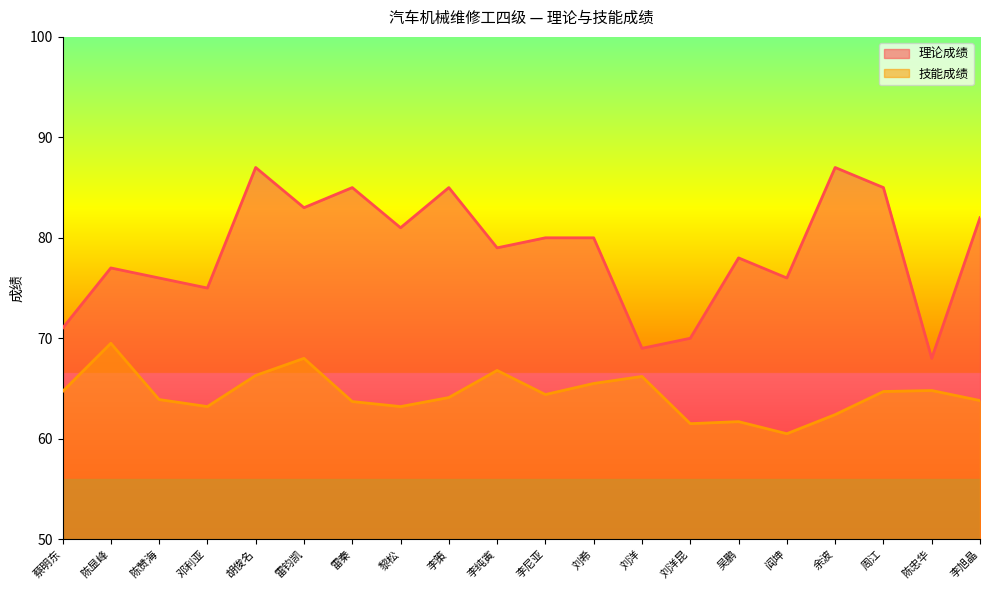

What position from the right is 余波?

4